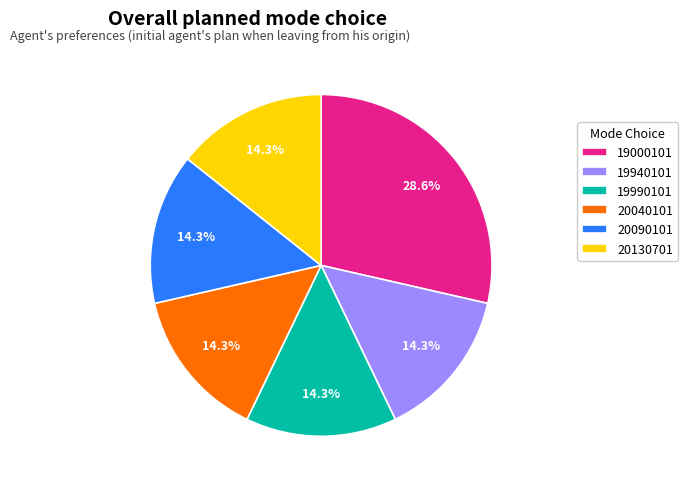

How many segments does this pie chart have?

6